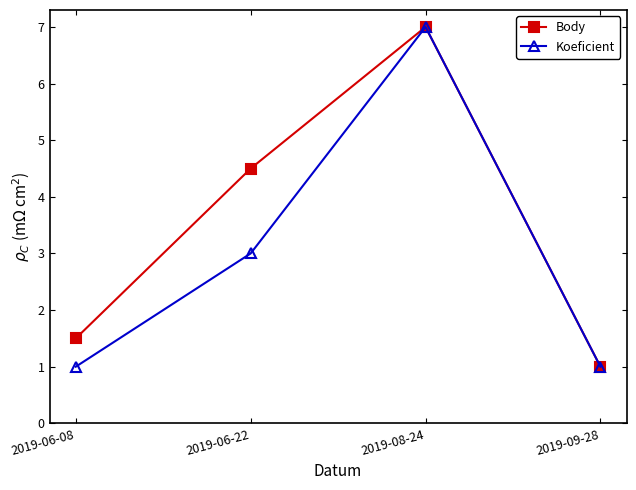

Is it true that Body equals 1.0 at 2019-09-28?

True